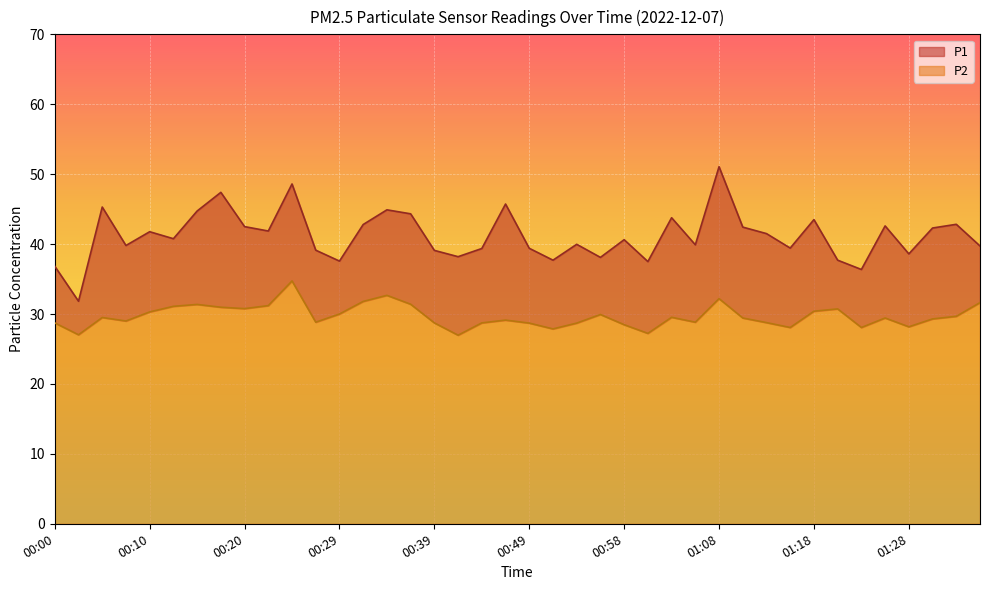

True or false: P2 and P1 cross at least once.

False